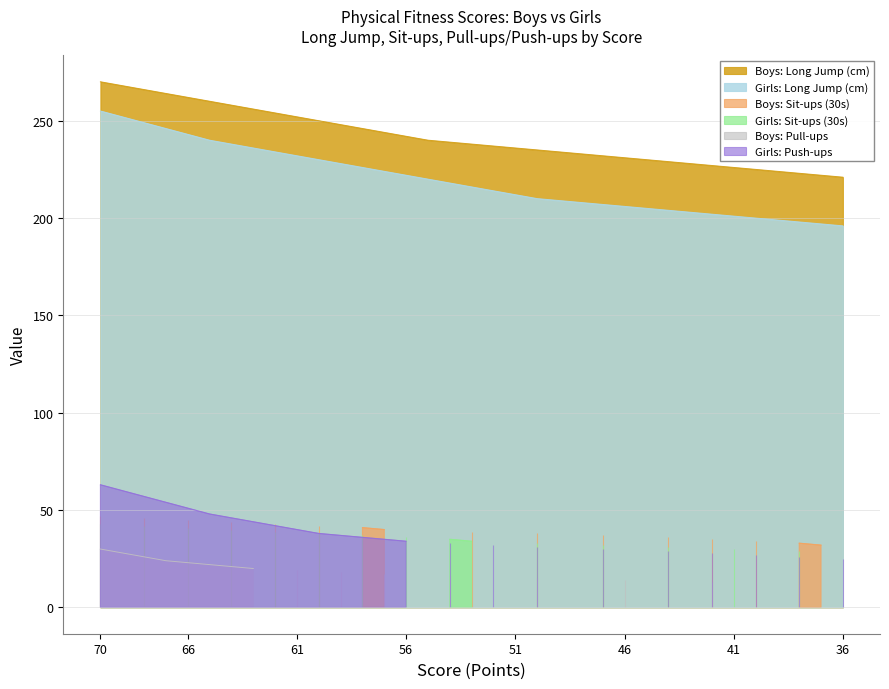

True or false: Girls: Long Jump (cm) and Boys: Long Jump (cm) cross at least once.

False